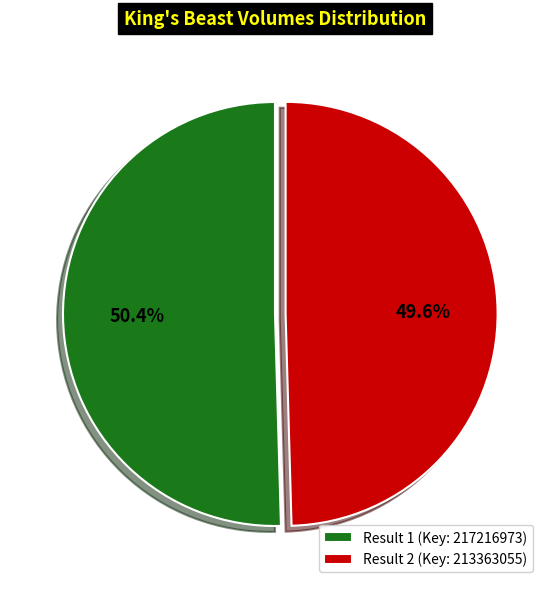

What is the smallest slice in the pie chart?

Result 2 (Key: 213363055)